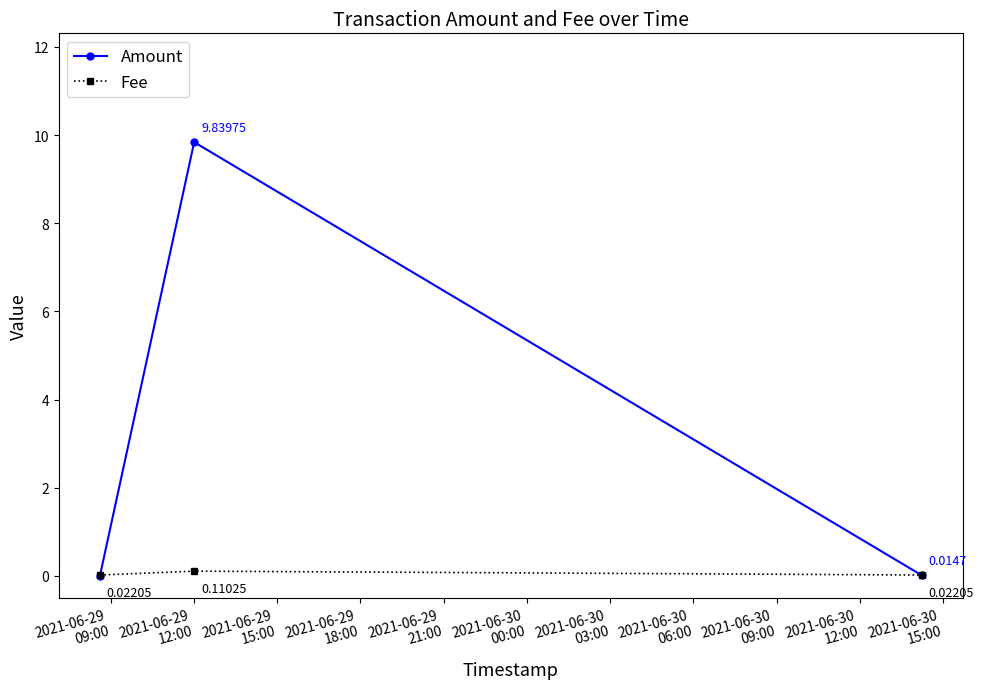

List the series in order of their overall mean, highest first.

Amount, Fee